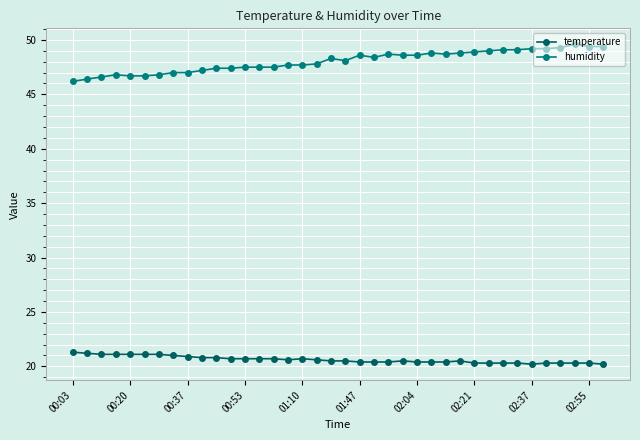

True or false: humidity has more than 2 interior local peaks.

True